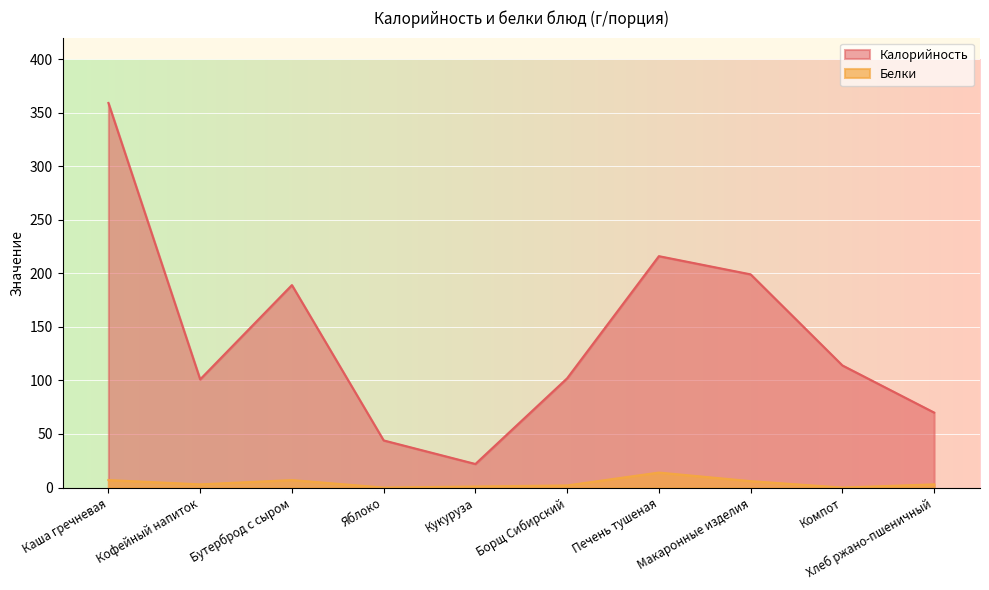

True or false: Калорийность has more than 1 points higher than both neighbors.

True